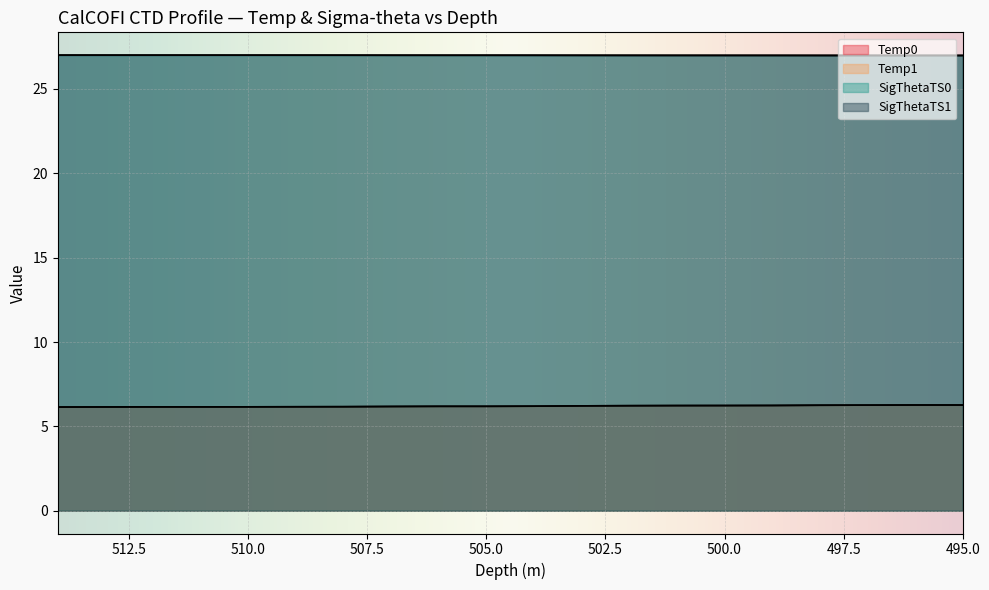

Reading left to right, list all the values displayed in this chart.

Temp0: 6.1	6.2	6.2	6.2	6.2	6.2	6.2	6.2	6.2	6.2	6.2	6.2	6.2	6.2	6.2	6.2	6.3	6.3	6.3	6.3
Temp1: 6.1	6.2	6.2	6.2	6.2	6.2	6.2	6.2	6.2	6.2	6.2	6.2	6.2	6.2	6.2	6.2	6.3	6.3	6.3	6.3
SigThetaTS0: 27.0	27.0	27.0	27.0	27.0	27.0	27.0	27.0	27.0	27.0	27.0	27.0	27.0	27.0	27.0	27.0	27.0	27.0	27.0	27.0
SigThetaTS1: 27.0	27.0	27.0	27.0	27.0	27.0	27.0	27.0	27.0	27.0	27.0	27.0	27.0	27.0	27.0	27.0	27.0	27.0	27.0	27.0